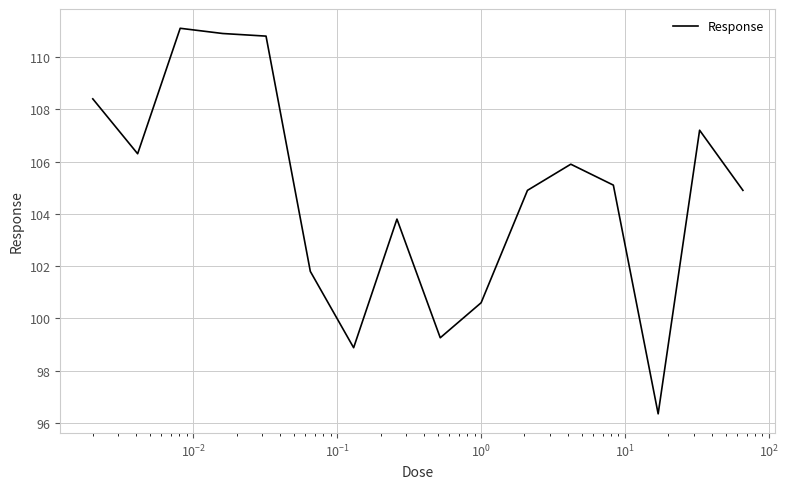

What is the maximum value shown in the chart?

111.1